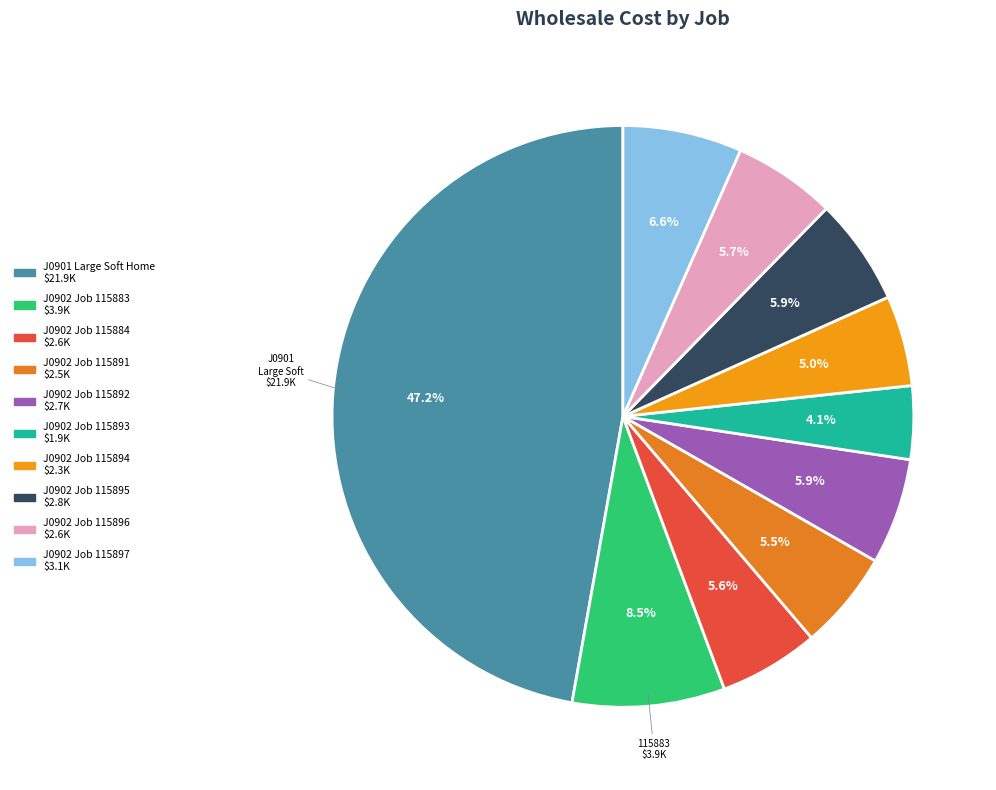

Is there any slice that represents more than half of the pie?

No